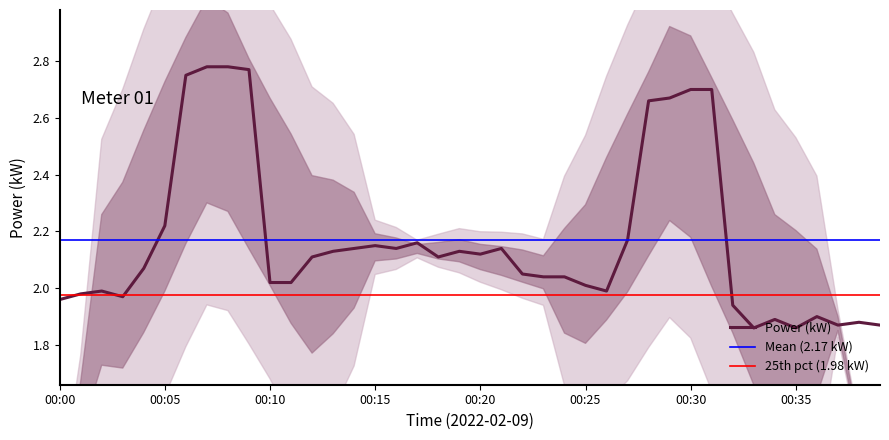

True or false: the data shows 0.4 at 00:00.

False